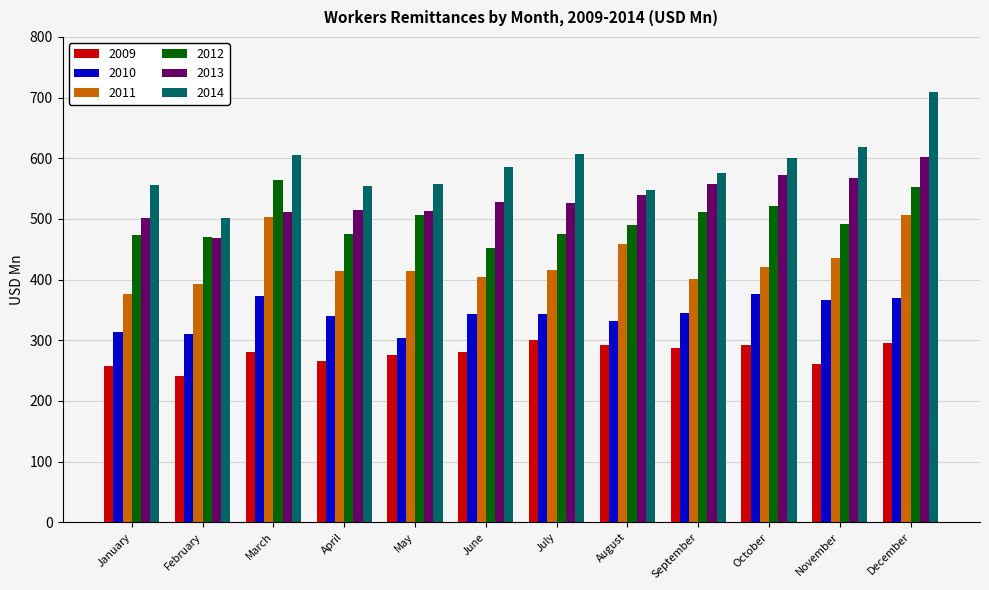

How many distinct data groups are displayed?

6